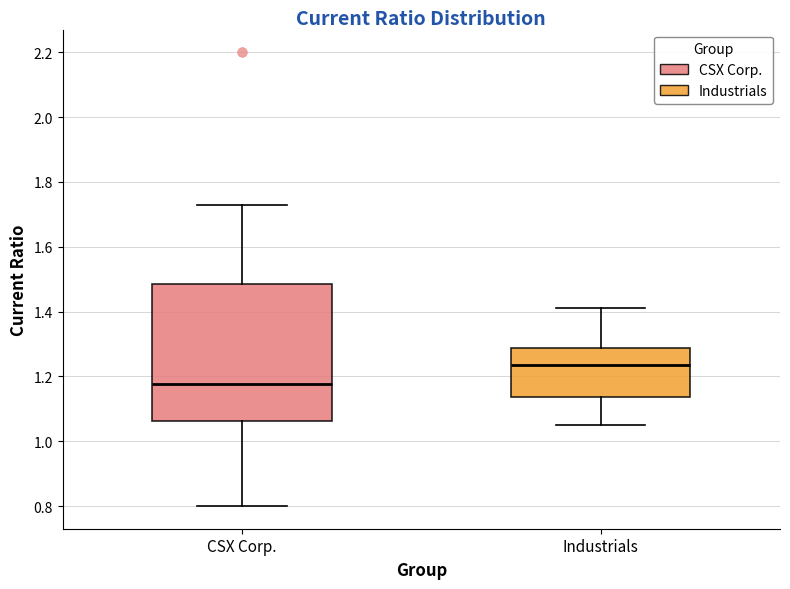

Reading left to right, read every box against the y-axis: the position of its median line, the range the box covers, and the ends of its whiskers. The values are not printed on the chart, so give them approximately, as read against the axis.

CSX Corp.: median 1.18, box 1.06 to 1.48, whiskers 0.80 to 1.74
Industrials: median 1.24, box 1.14 to 1.28, whiskers 1.06 to 1.42